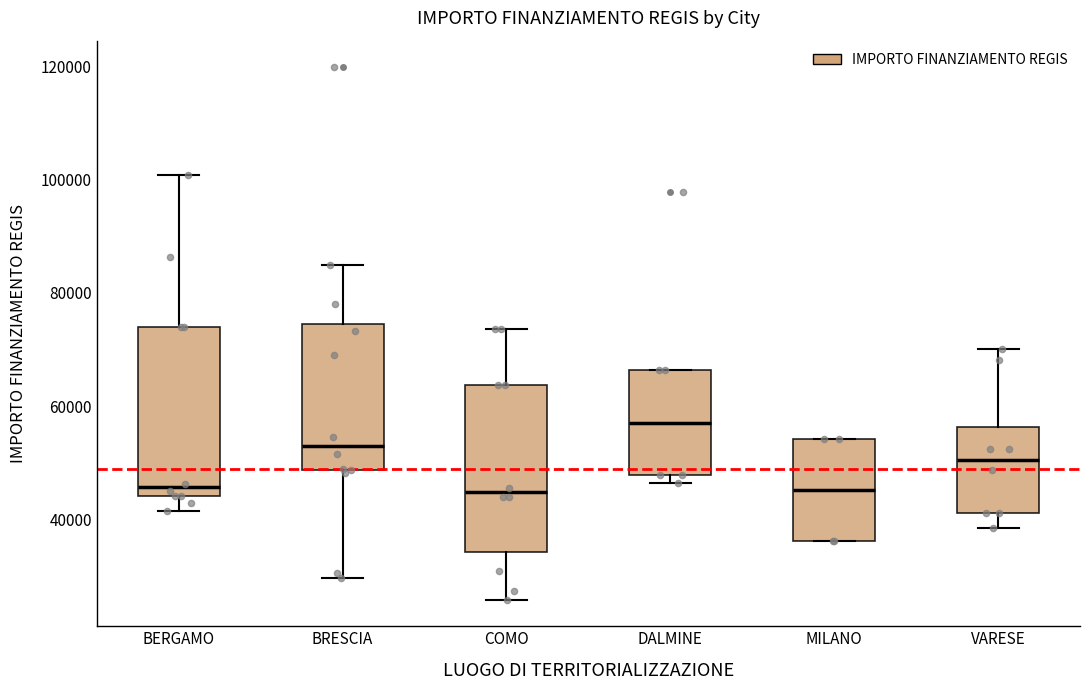

Which box has the highest median line?

DALMINE